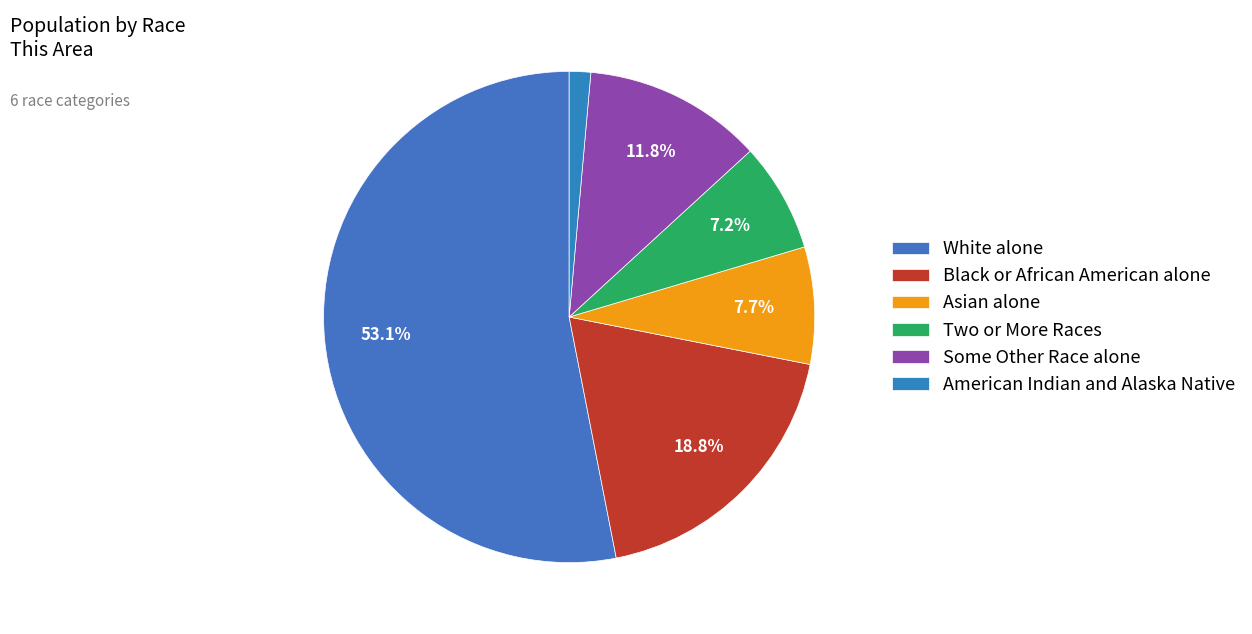

How many slices are in this pie chart?

6